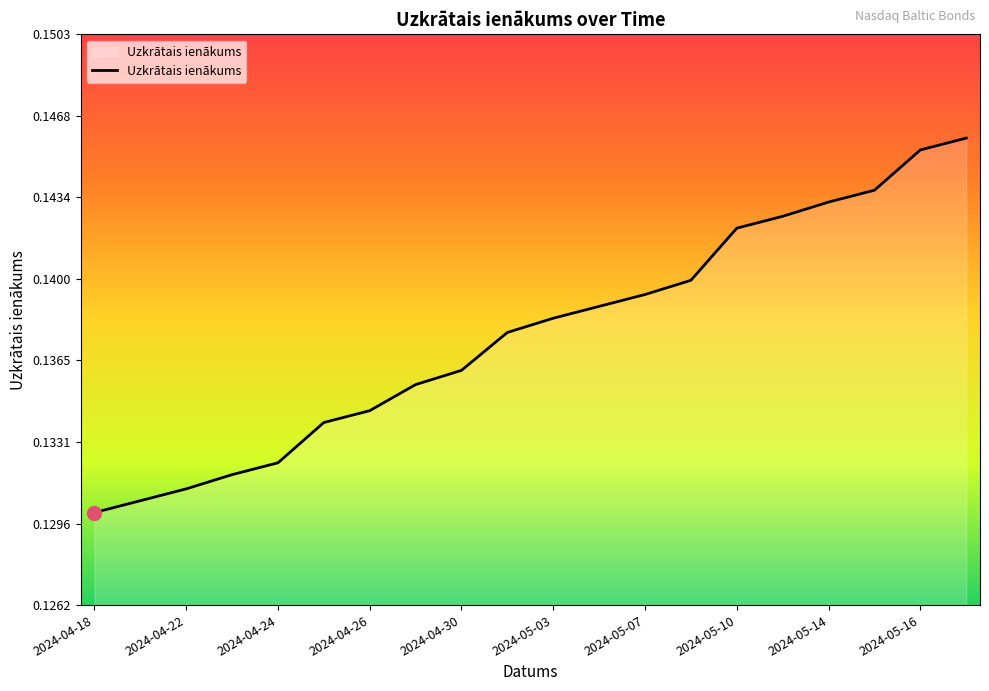

Is this an area chart (filled region under the line)?

Yes